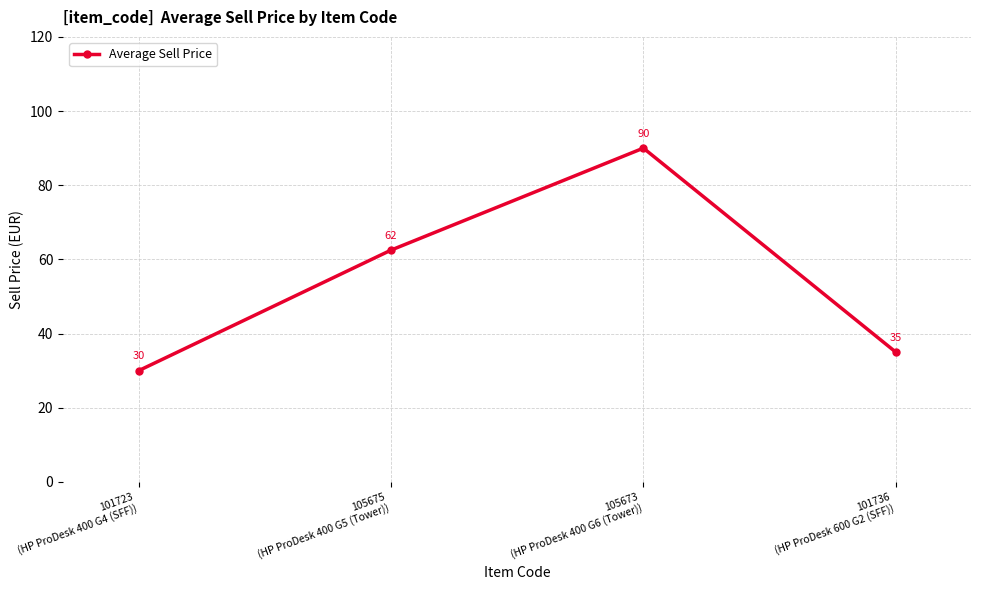

What is the sum of all values?

217.5